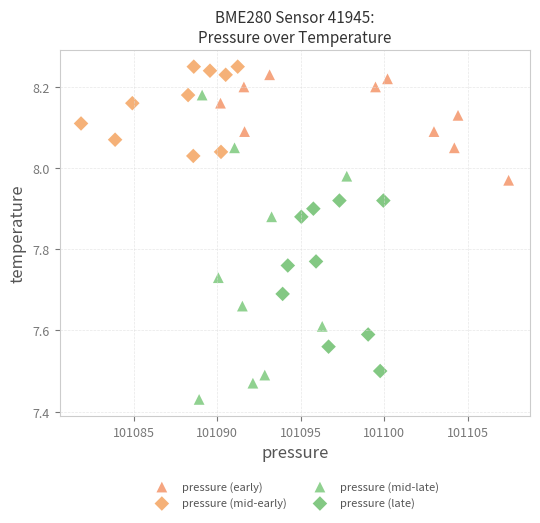

Which series has the largest Y range (max minus min)?

pressure (mid-late)